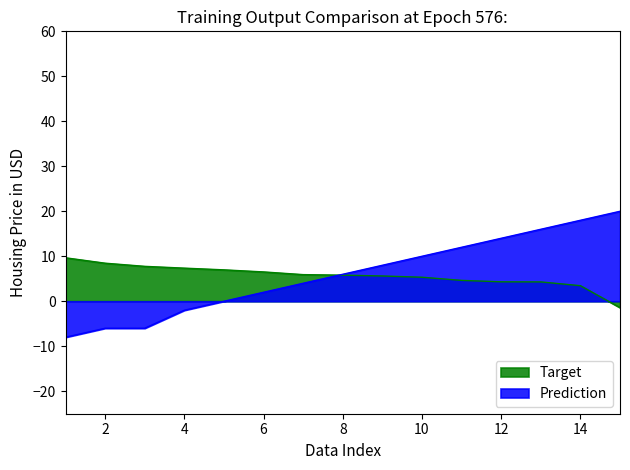

True or false: WA has a value of 13.3 at 3.

False